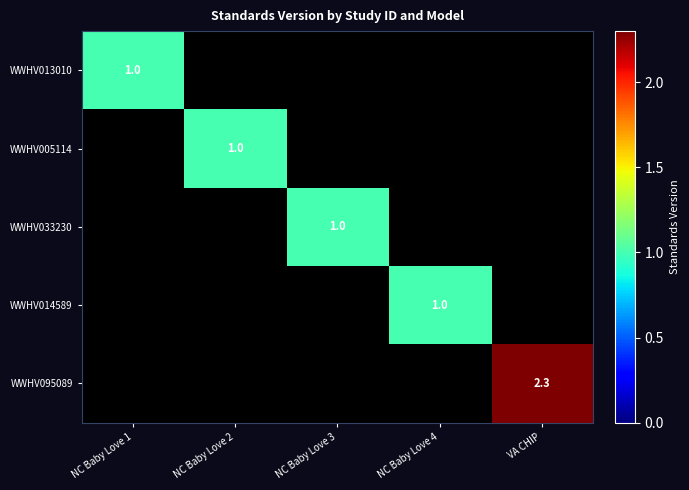

Rank the series by their maximum value, from highest to lowest.

WWHV095089, WWHV013010, WWHV005114, WWHV033230, WWHV014589